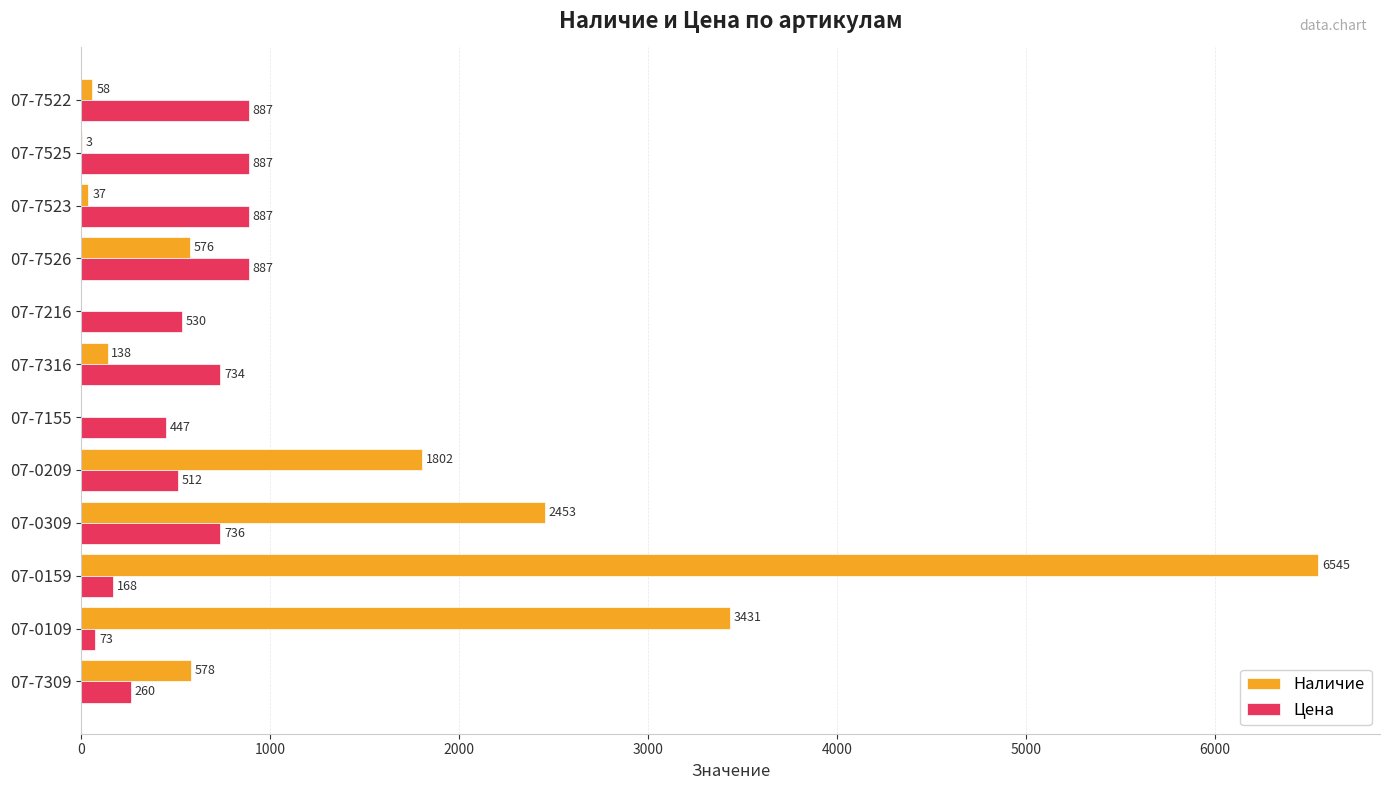

What is the maximum value shown in the chart?

6545.0